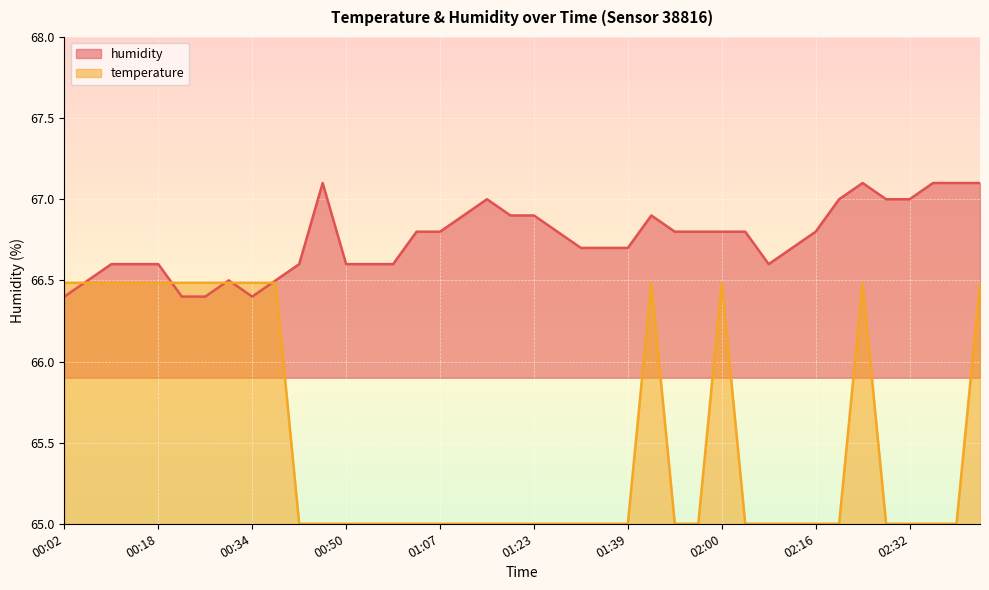

True or false: humidity and temperature cross at least once.

True